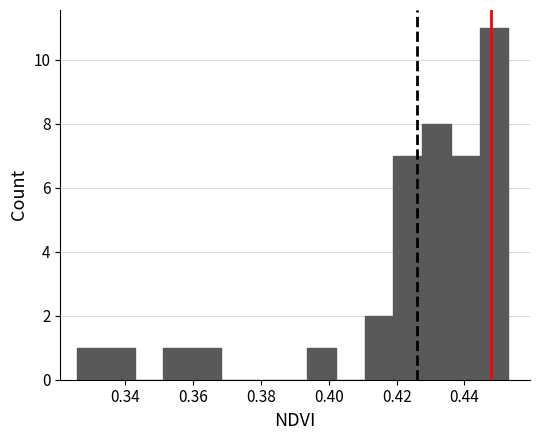

Over which range of the x-axis is the bar tallest?

0.444 to 0.452